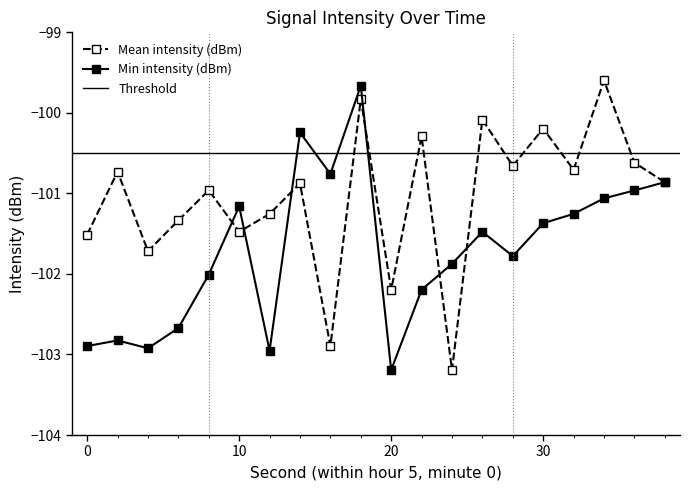

Between which two adjacent categories do Mean intensity (dBm) and Min intensity (dBm) first intersect?

8 and 10